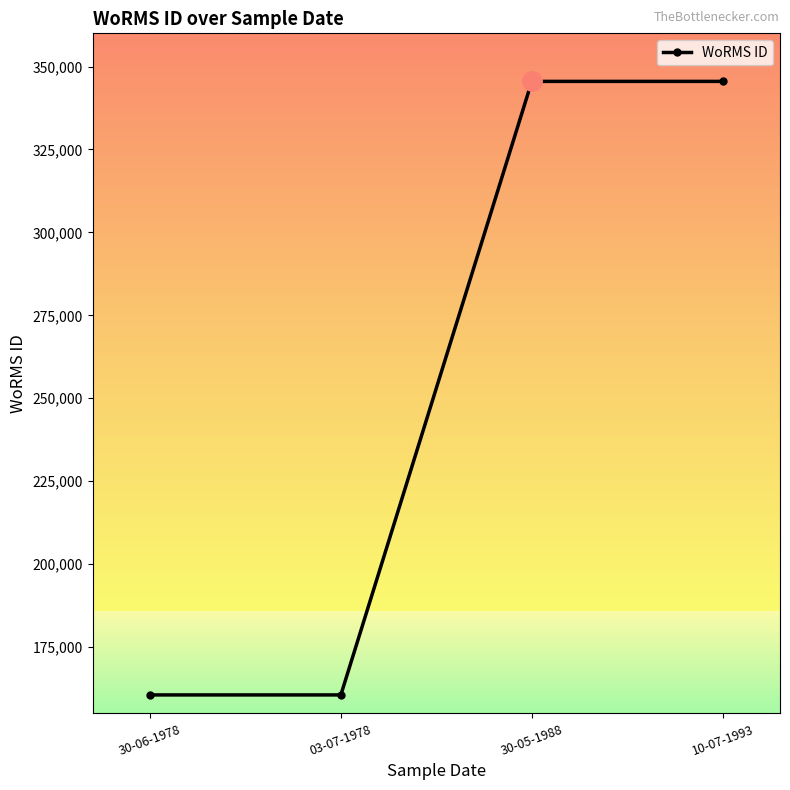

How many lines are shown in the chart?

1